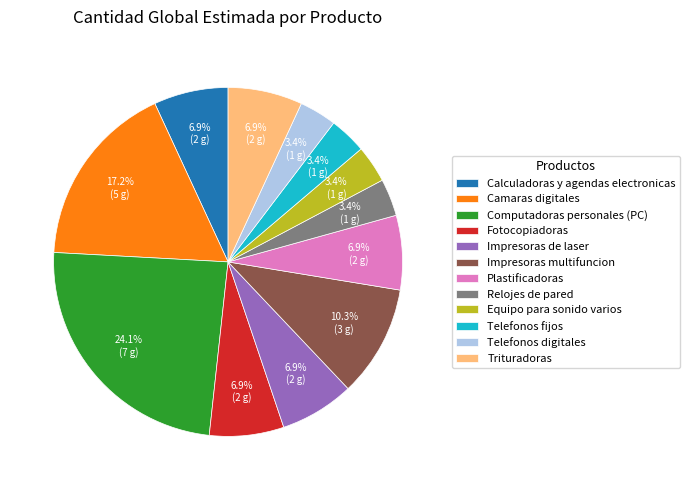

To the nearest percent, what portion does Computadoras personales (PC) represent?

24%